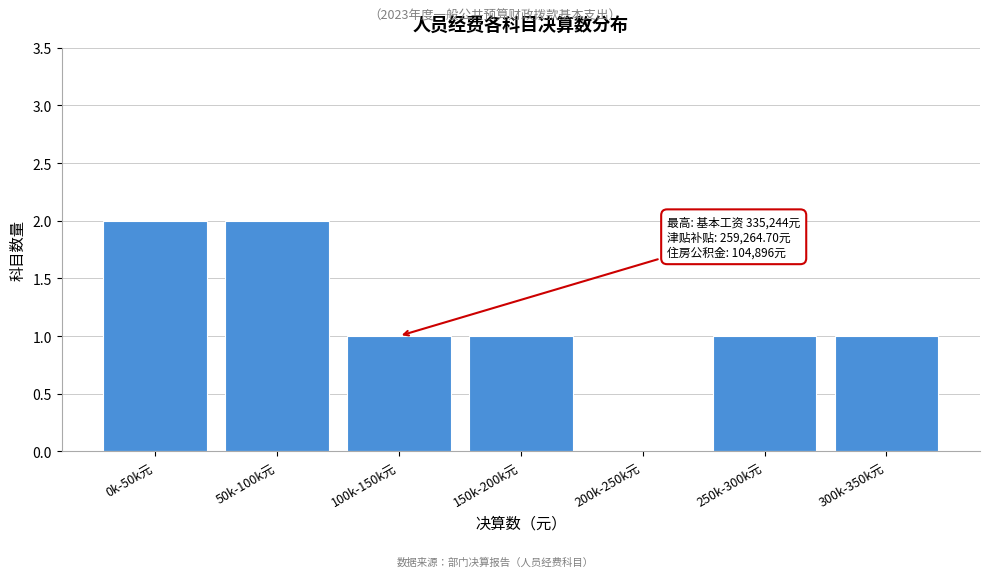

Reading left to right, transcribe all the data shown in this chart.

0k-50k元=2	50k-100k元=2	100k-150k元=1	150k-200k元=1	200k-250k元=0	250k-300k元=1	300k-350k元=1